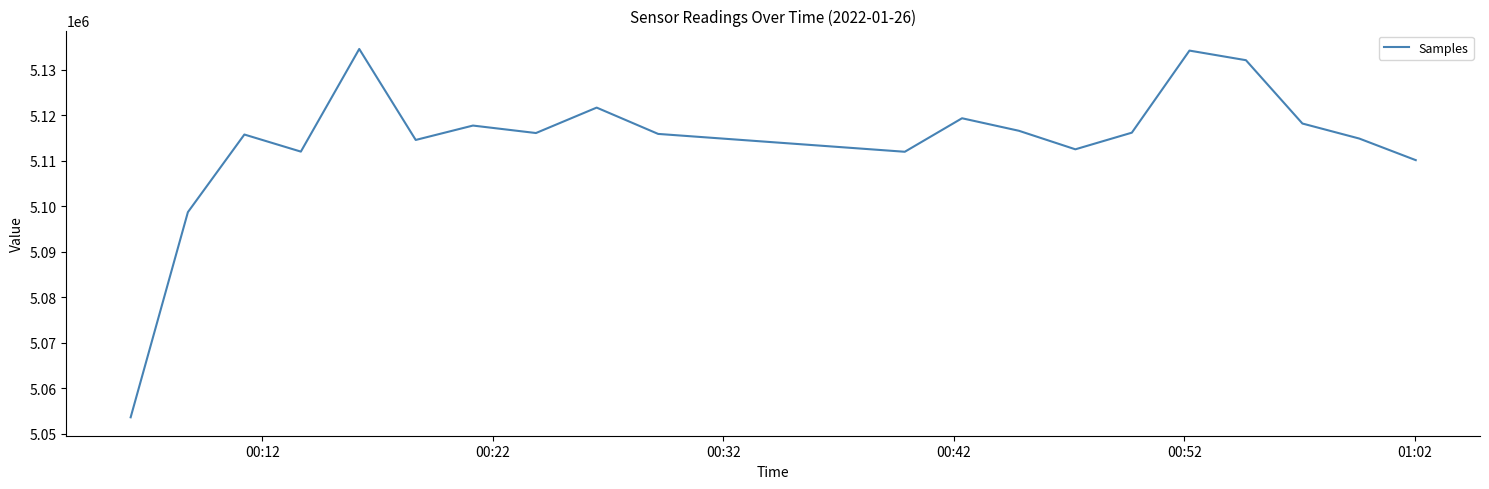

What is the difference between the maximum and minimum values?

80947